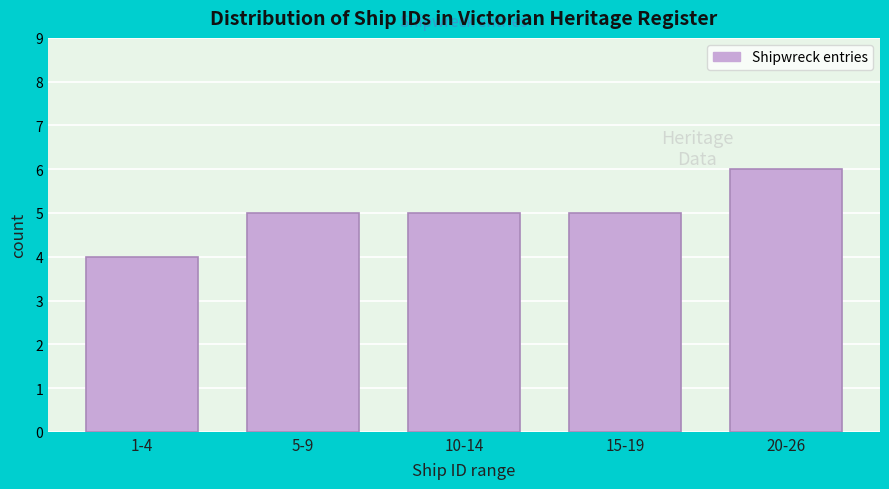

Reading left to right, list all the values displayed in this chart.

1-4=4	5-9=5	10-14=5	15-19=5	20-26=6